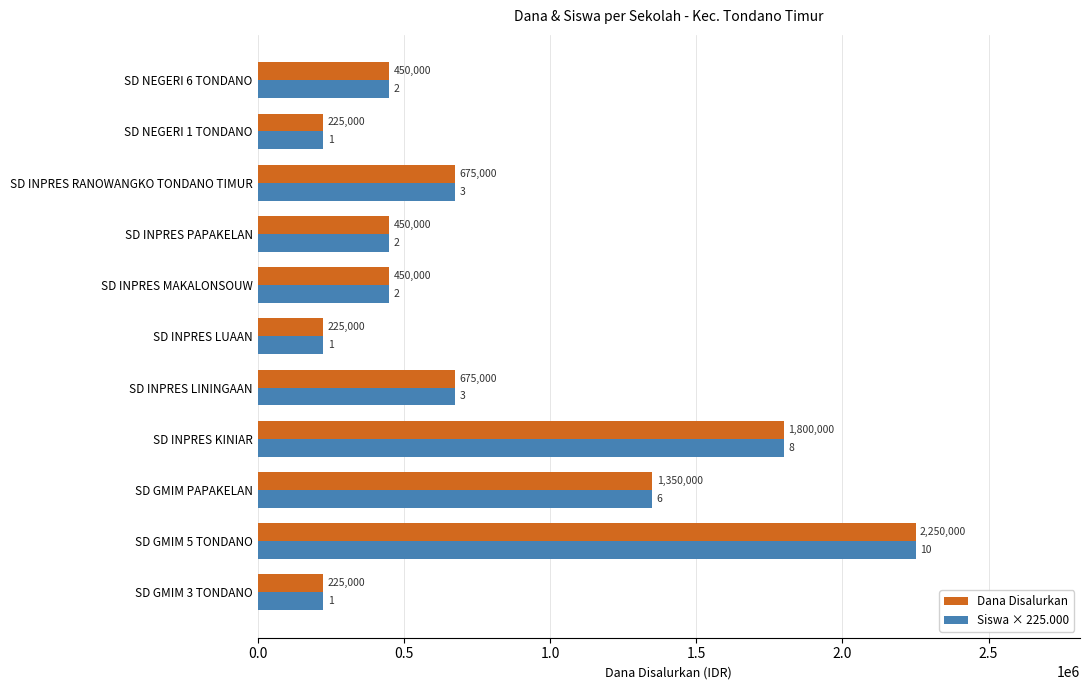

The Dana Disalurkan series shows 1800000 at SD INPRES KINIAR. True or false?

True